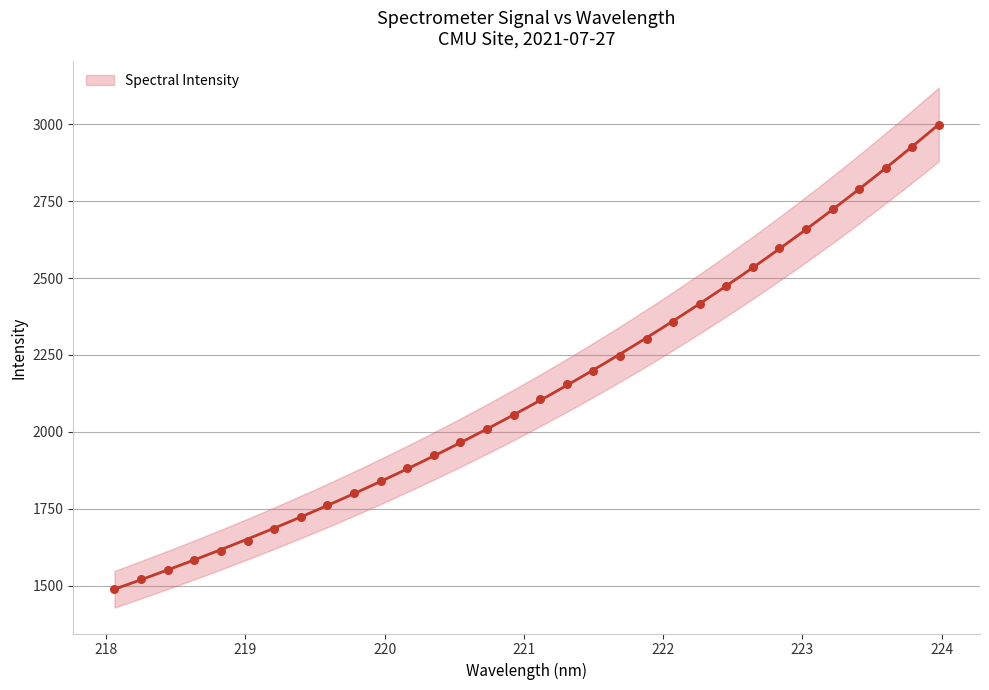

What is the ratio of the value at 220.5444 to the value at 222.6447?

0.8